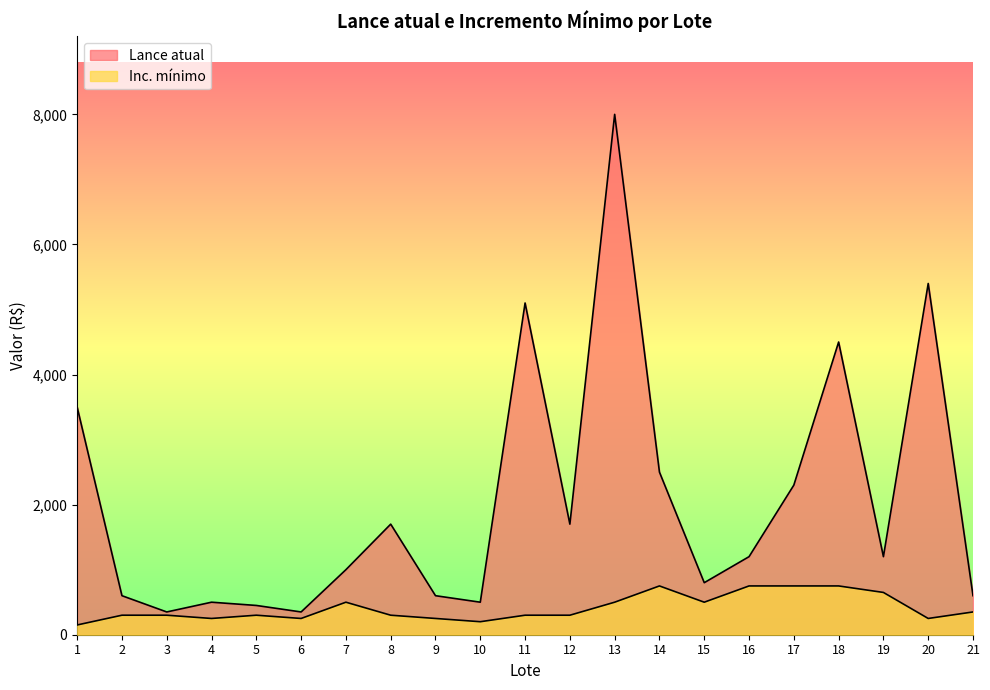

The value of Inc. mínimo at 21 is 350. True or false?

True